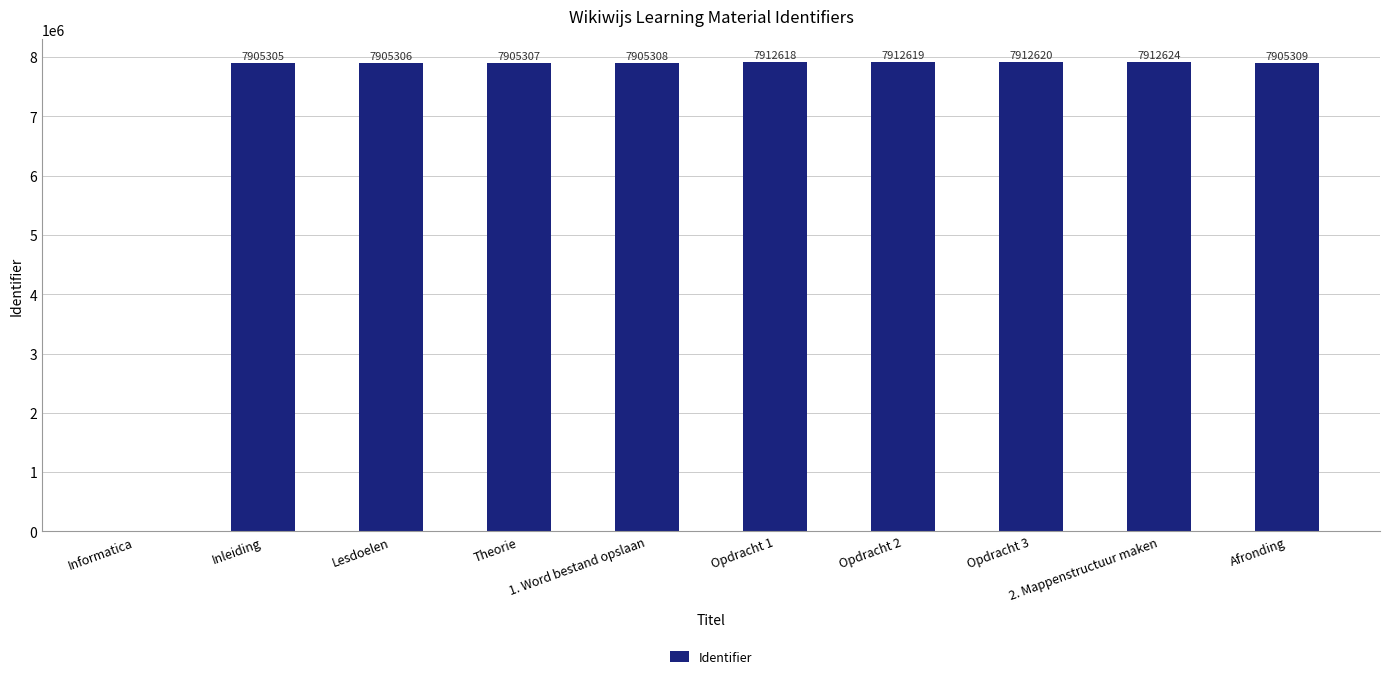

What is the sum of all values?

71177016